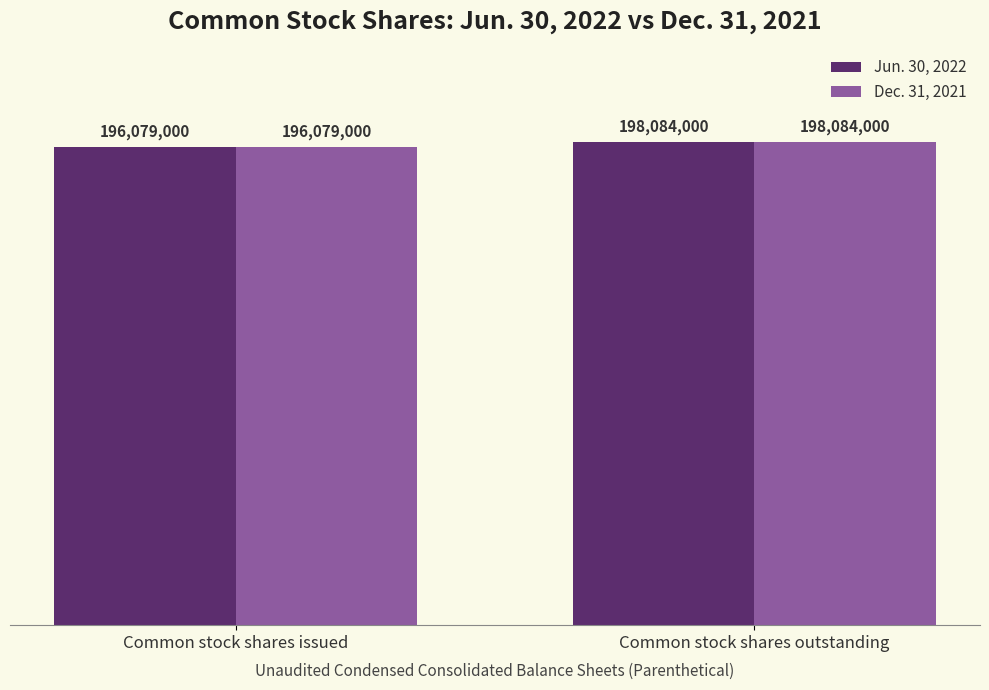

What is the value of the Dec. 31, 2021 bar at the 1st from the left?

196079000